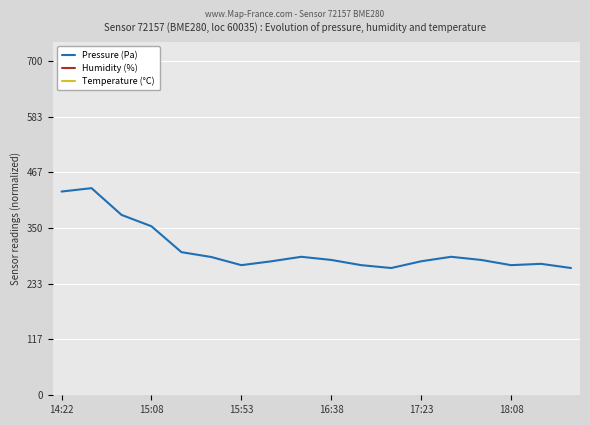

What is the label of the 2nd point from the left?

15:08